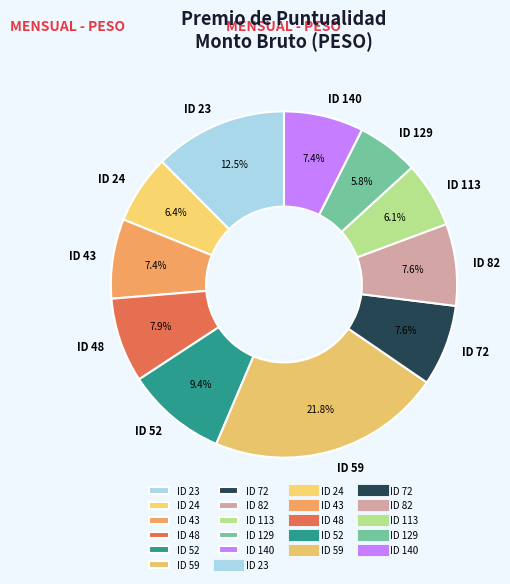

What is the ratio of the value at ID 43 to the value at ID 24?

1.2